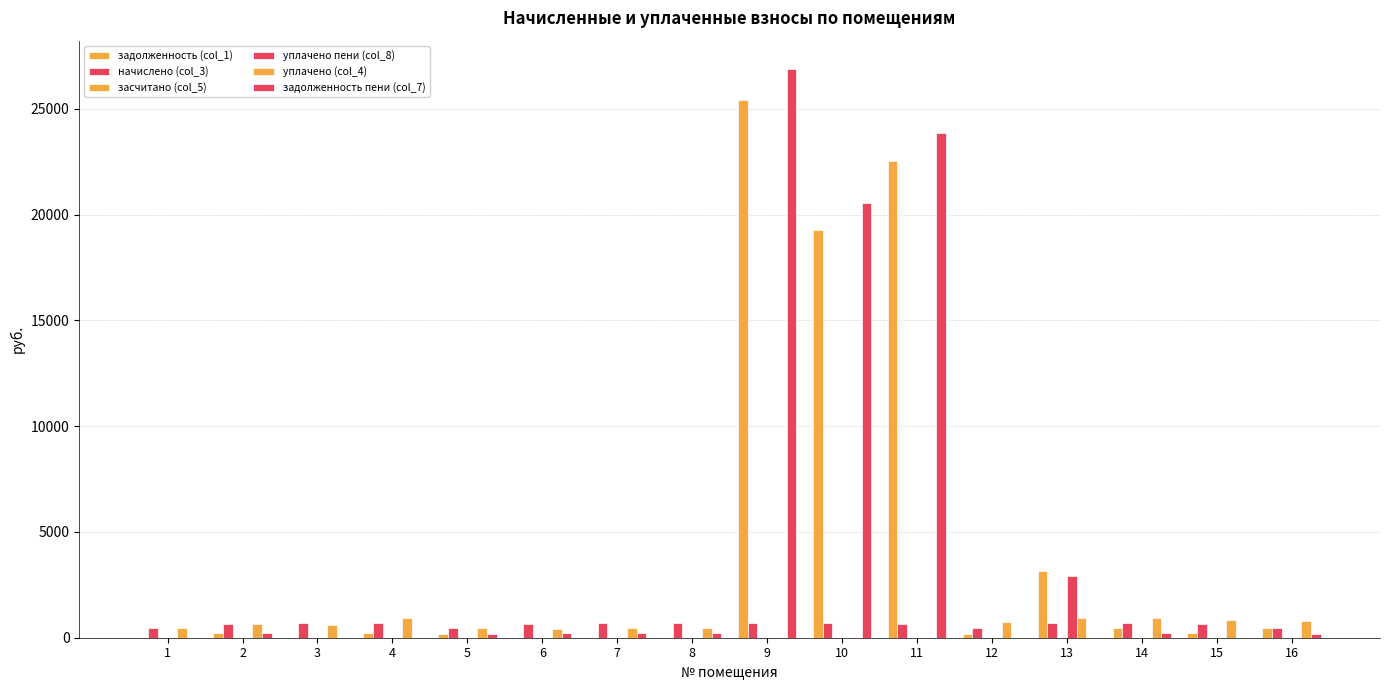

The value of задолженность (col_1) at 11 is 12364.8. True or false?

False